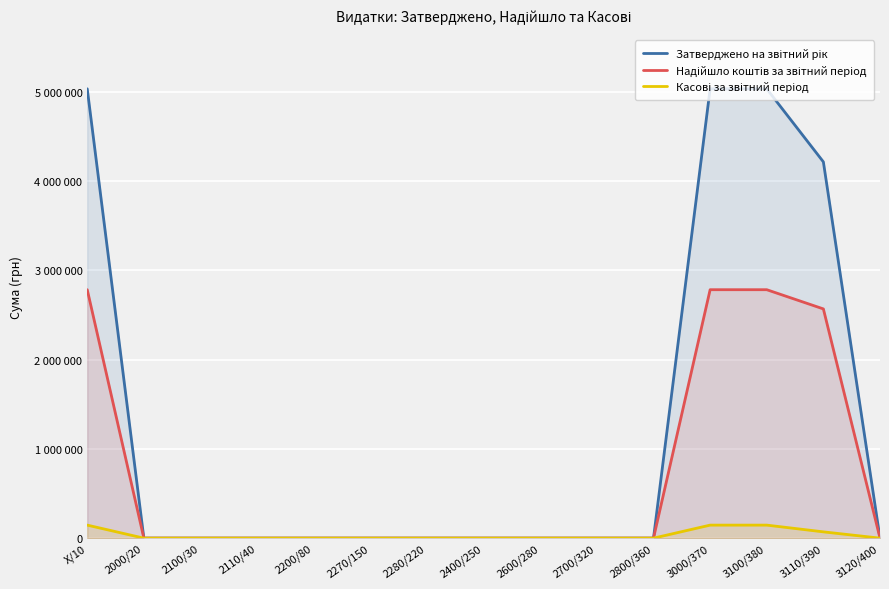

True or false: Затверджено на звітний рік and Надійшло коштів за звітний період intersect in this chart.

False